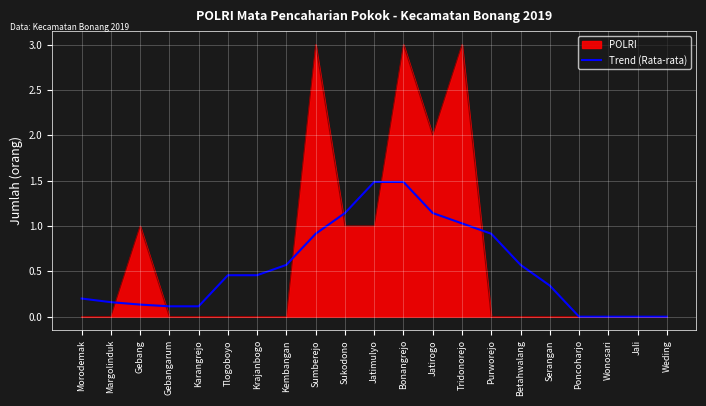

Which series has the largest range (max minus min)?

POLRI